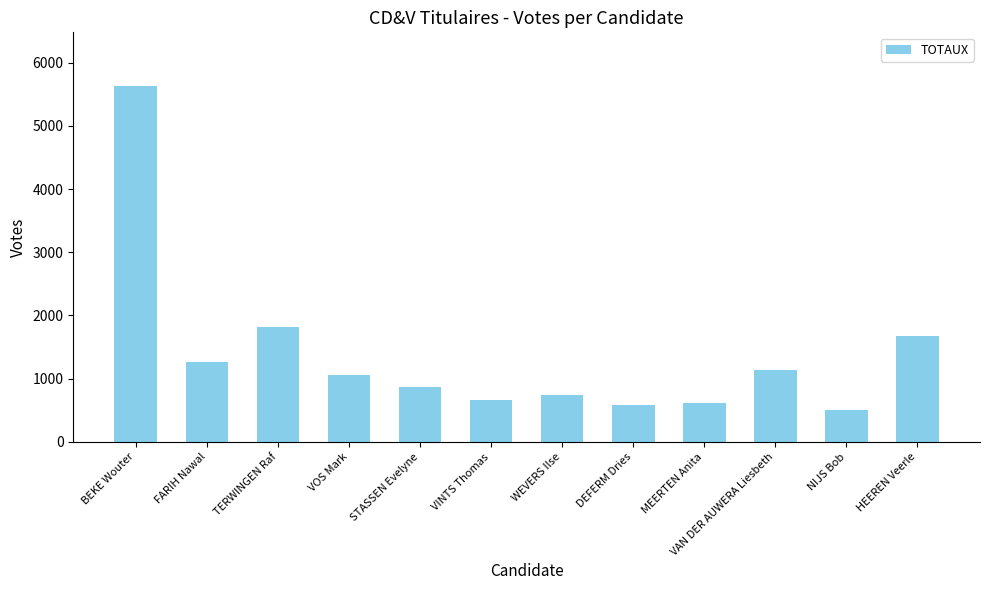

Between NIJS Bob and WEVERS Ilse, which is larger?

WEVERS Ilse